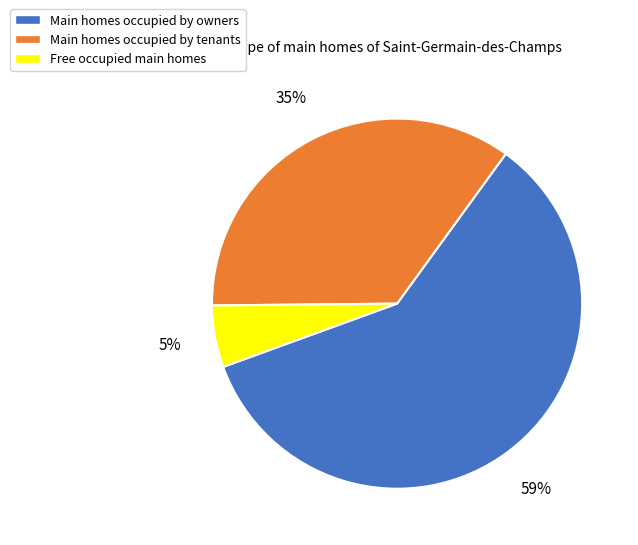

True or false: Main homes occupied by tenants accounts for 48% of the total.

False